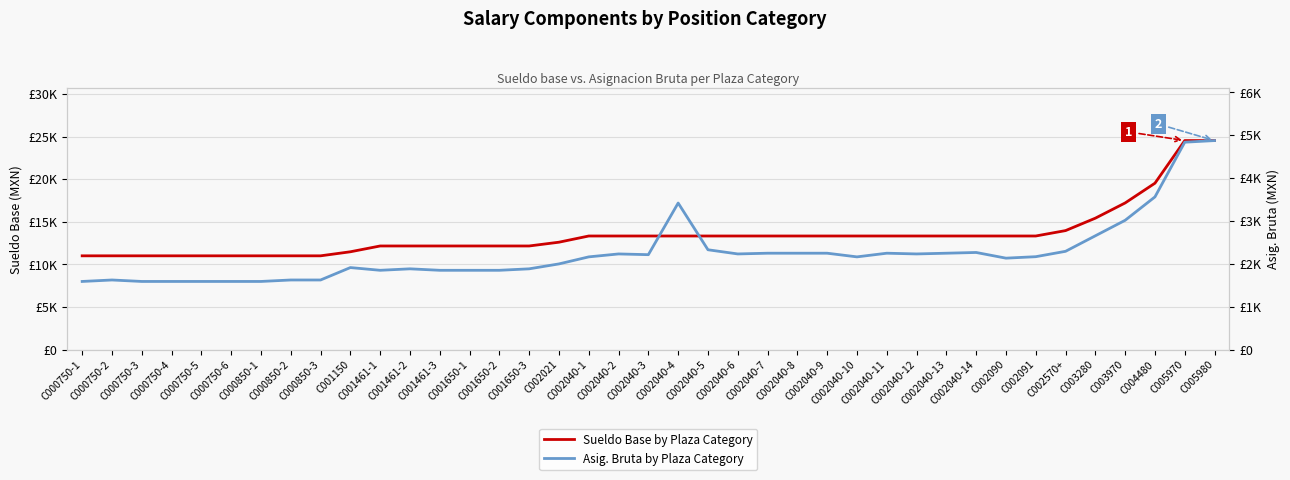

What position from the right is C000750-2?

38